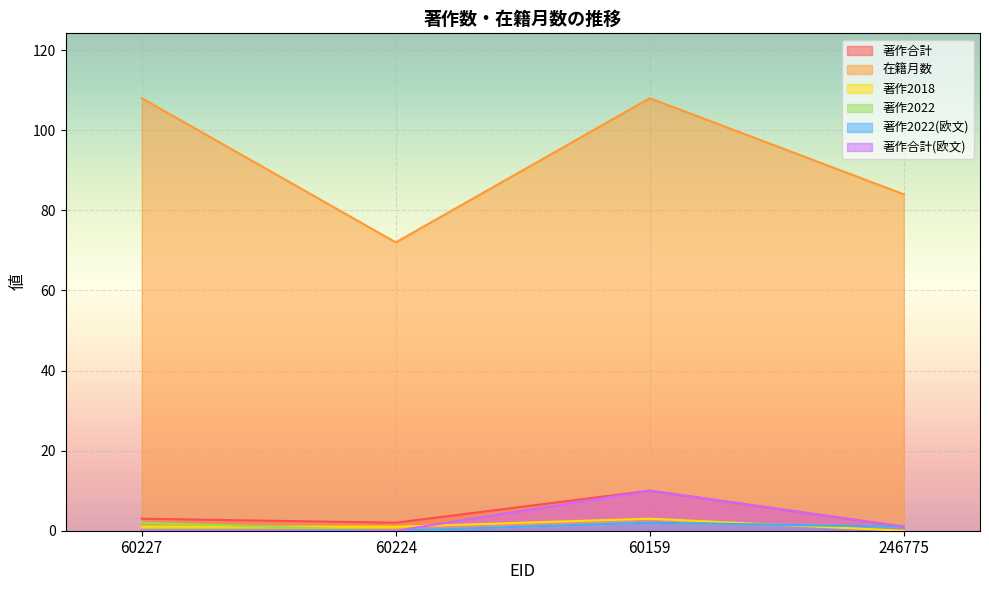

Rank the categories by 在籍月数 value from lowest to highest.

60224, 246775, 60227, 60159